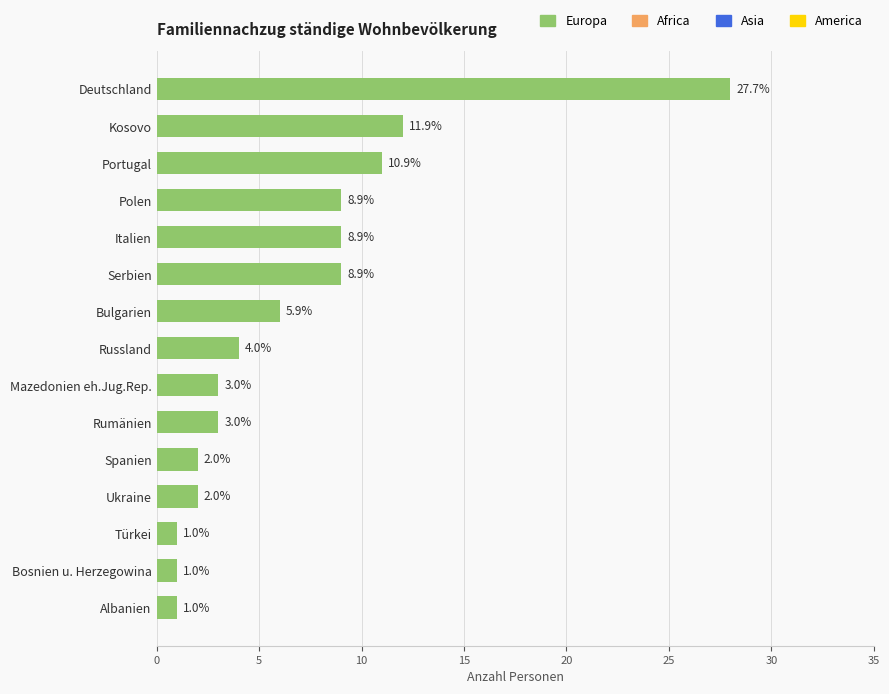

Is it true that the value at Russland is 4?

True